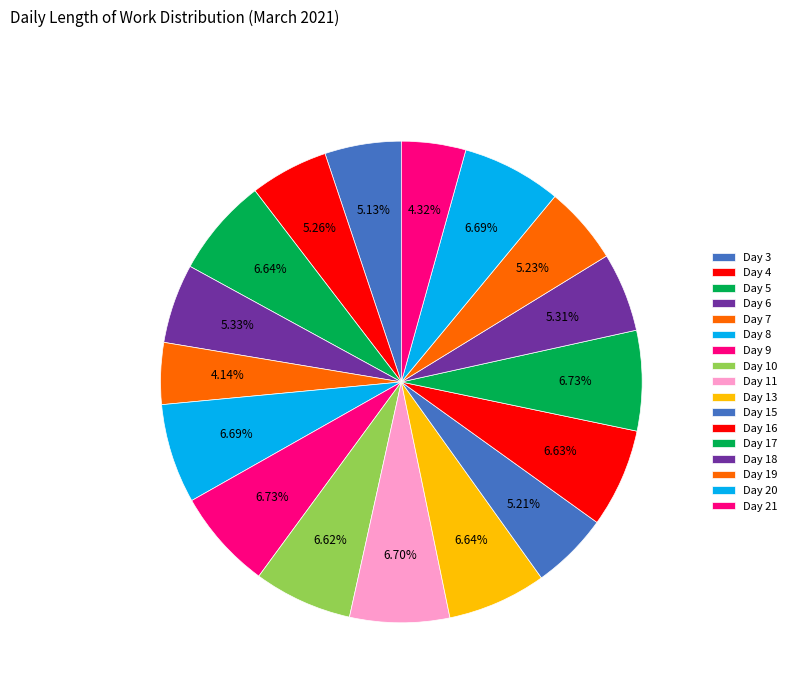

Does Day 15 represent more than half of the total?

No